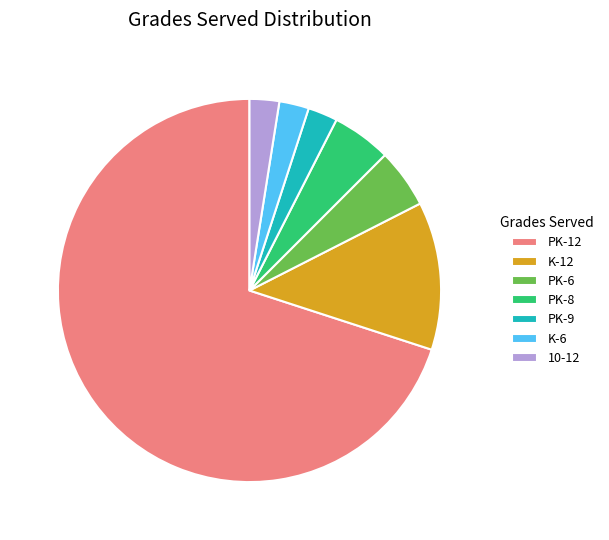

Which category has the biggest portion of the pie?

PK-12